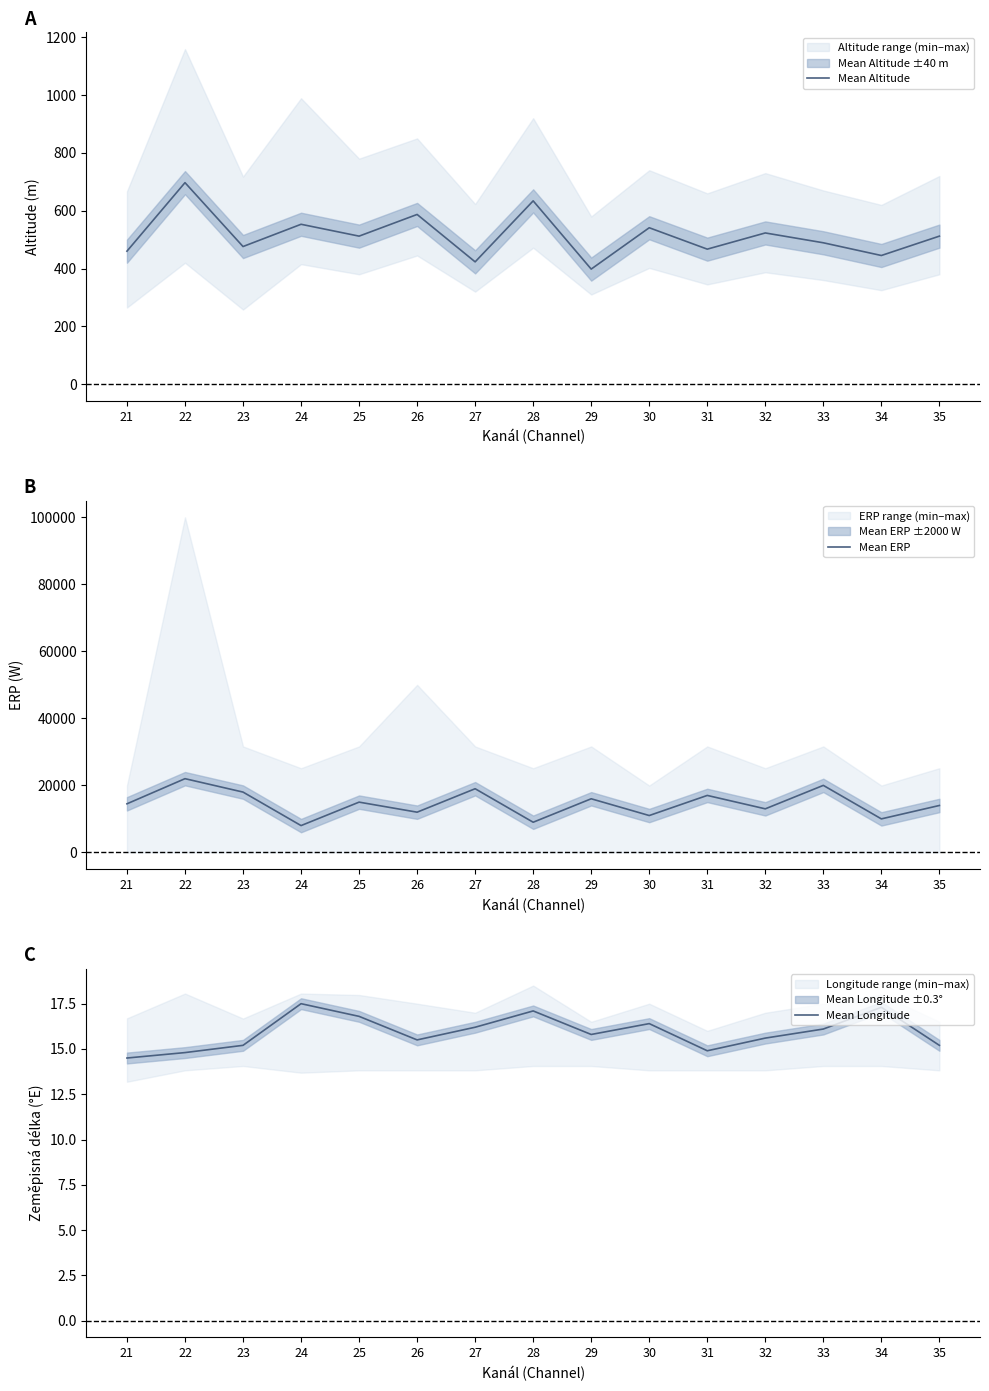

Rank the series by their maximum value, from highest to lowest.

Mean ERP, Mean Altitude, Mean Longitude